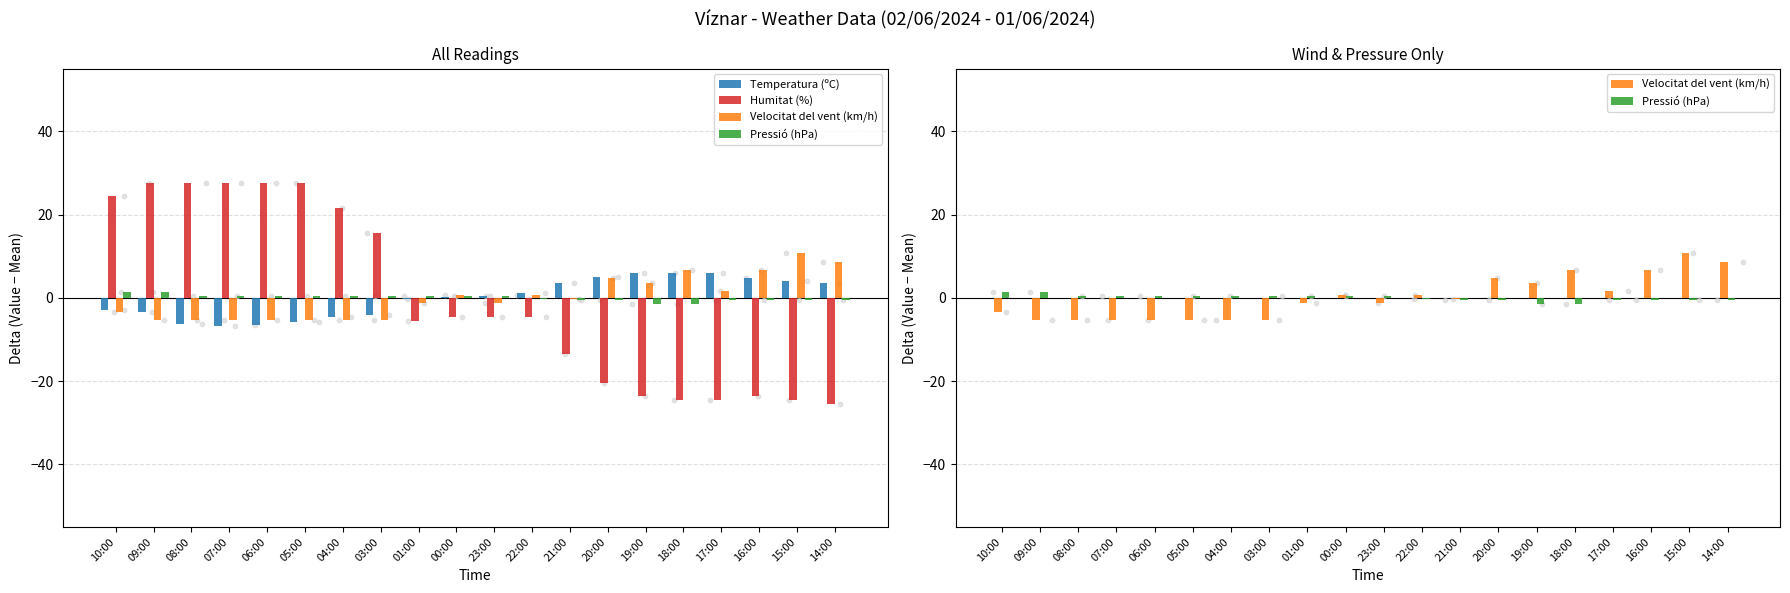

At which category is the sum across all series the highest?

09:00